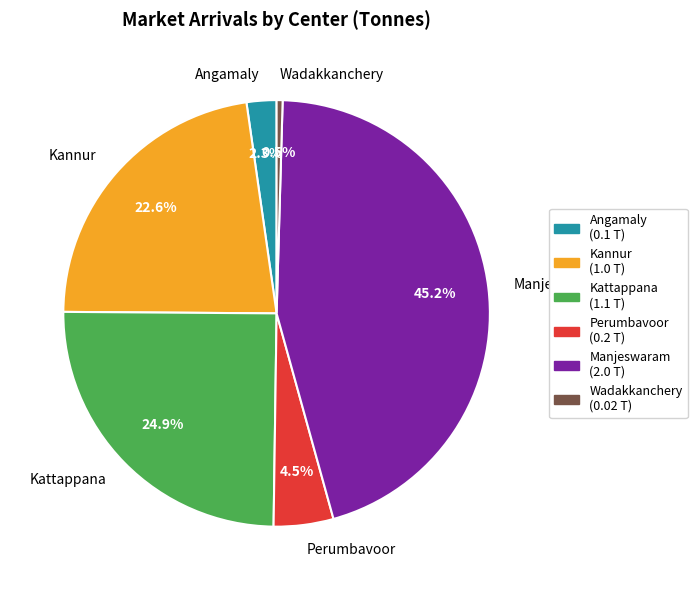

Is there any slice that represents more than half of the pie?

No